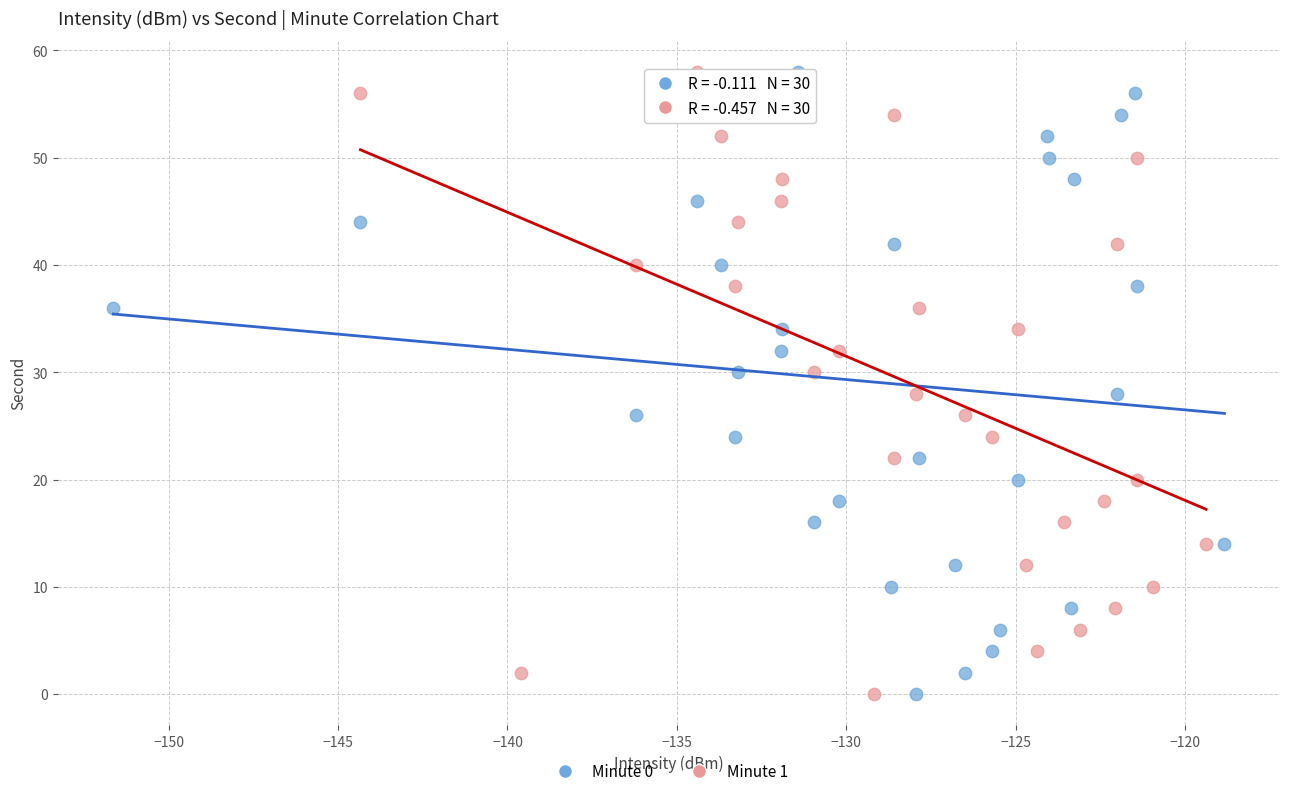

What are all the series names shown in the legend?

Minute 0, Minute 1